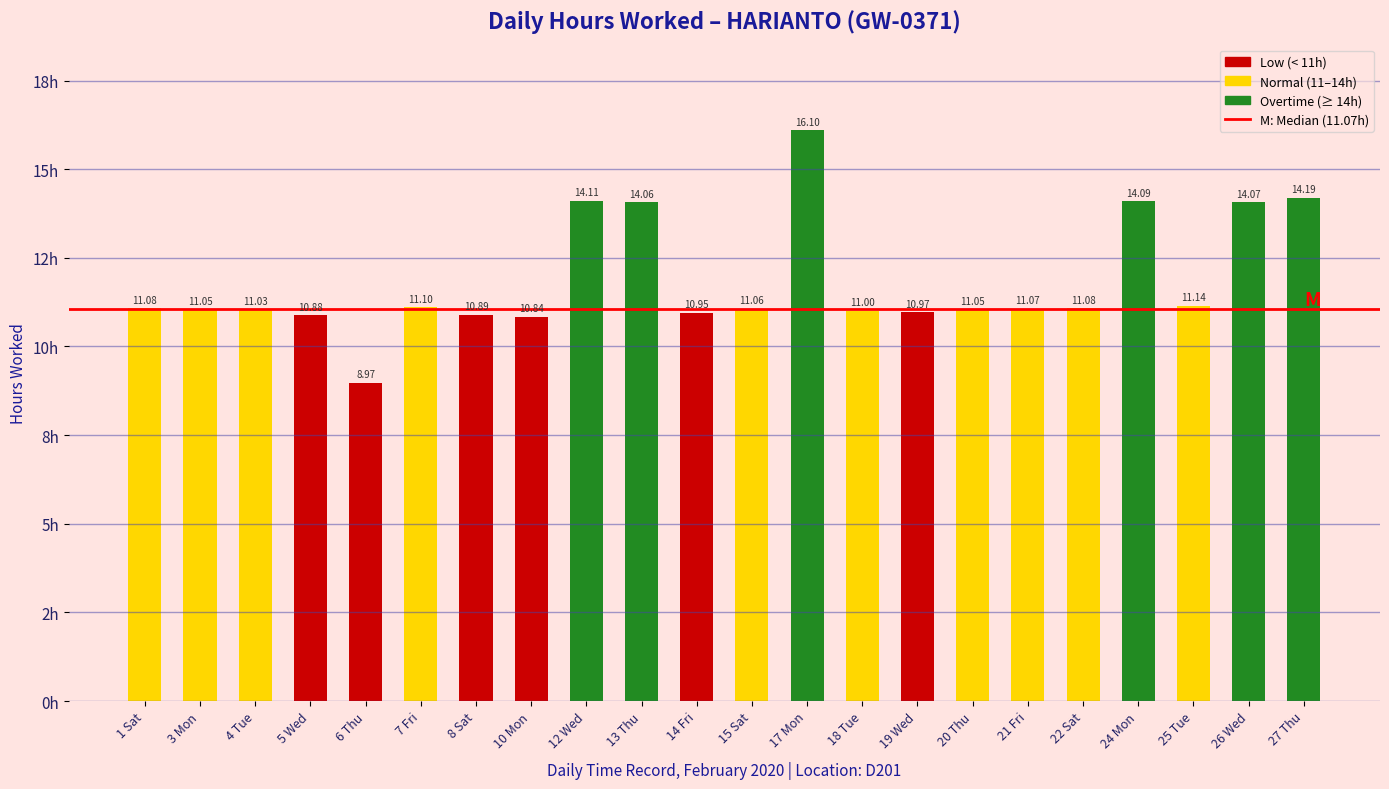

Which category has the highest value across all series?

17 Mon